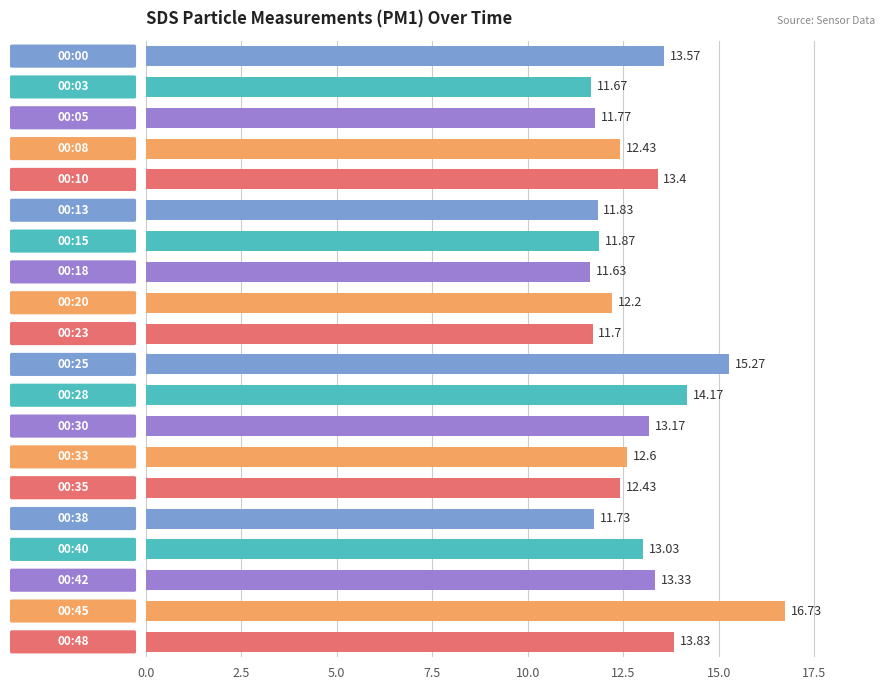

What is the difference between the maximum and minimum values?

5.1